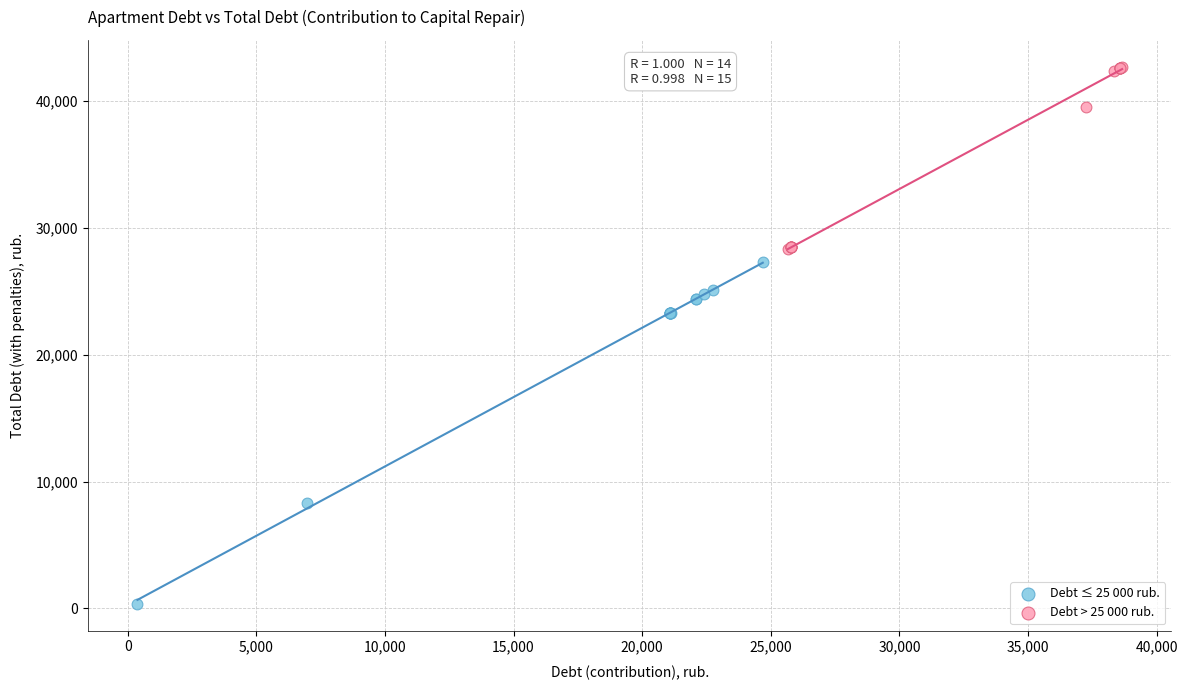

Which series contains the highest Y value?

Debt > 25 000 rub.